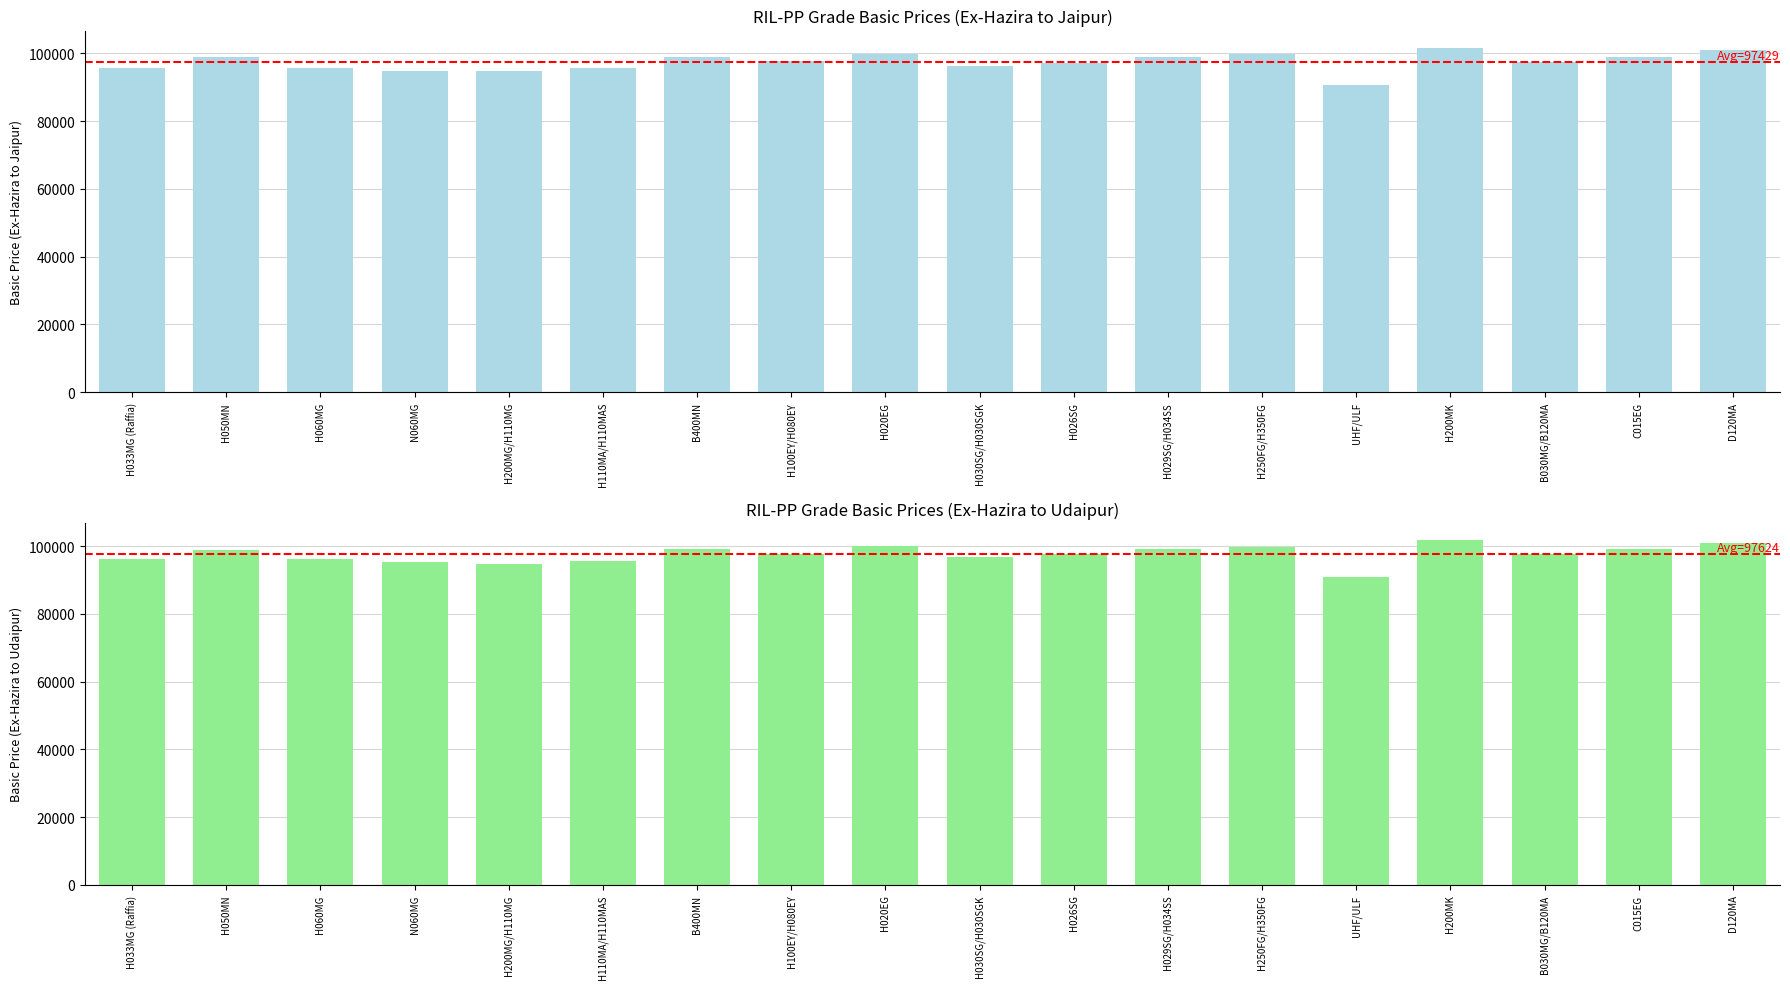

Approximately how many times larger is the value at H020EG compared to D120MA?

1.0